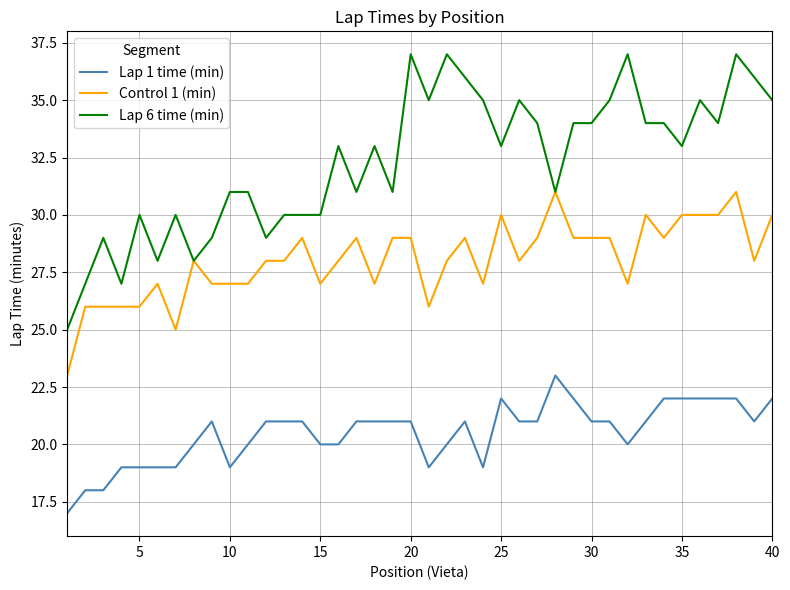

What is the lowest value of the Lap 1 time (min) series?

17